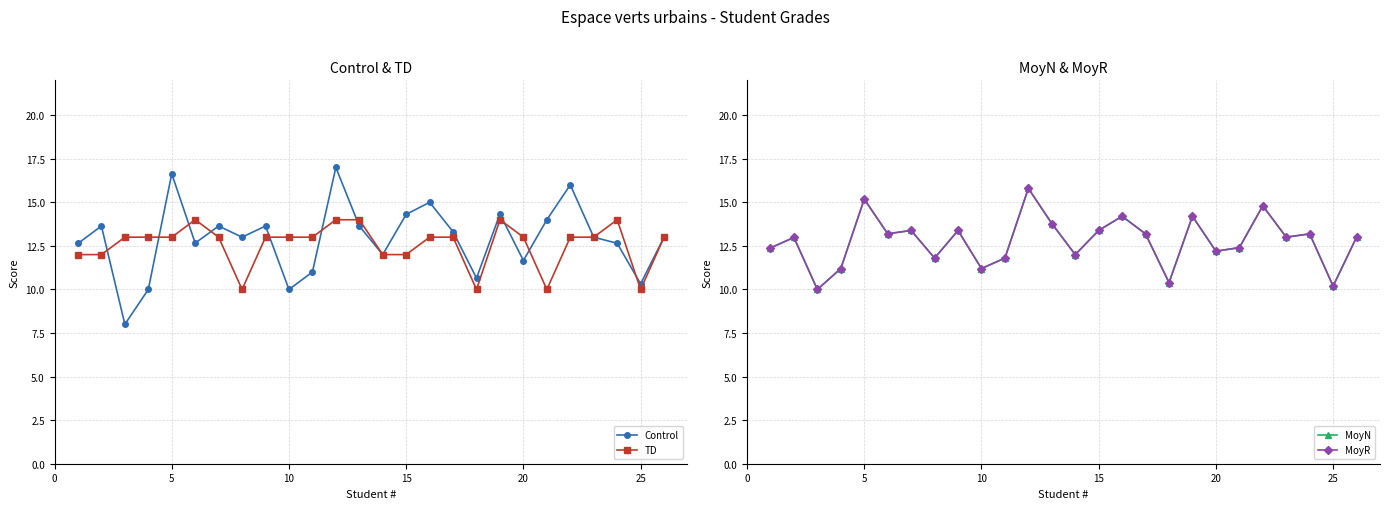

The value of Control at 25 is 10.3. True or false?

True